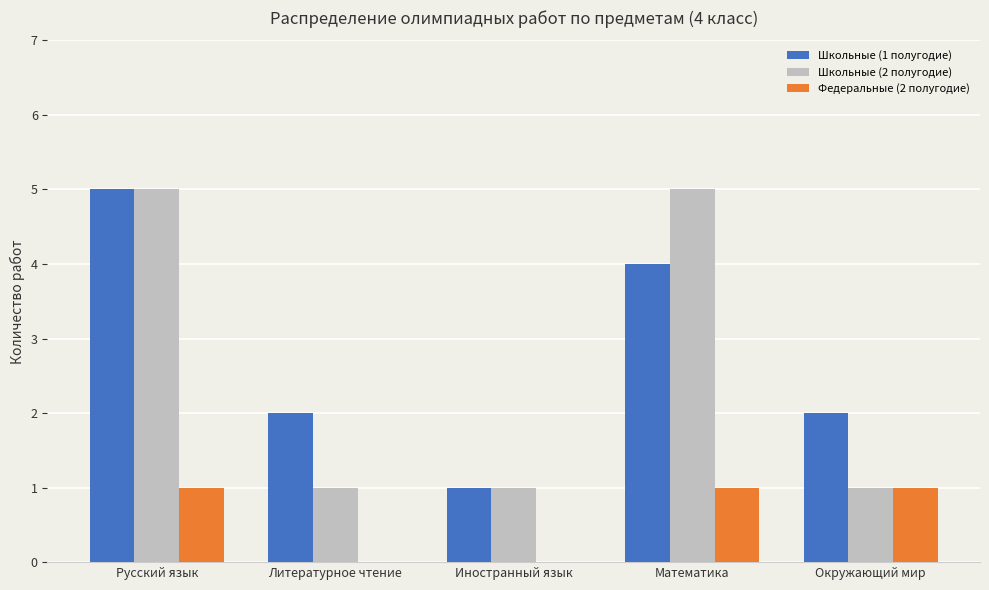

What is the greatest value displayed?

5